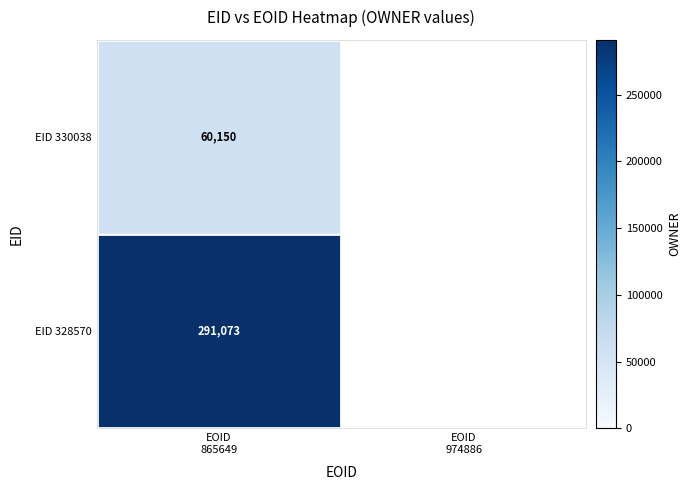

At how many categories does at least one series exceed 112485?

1